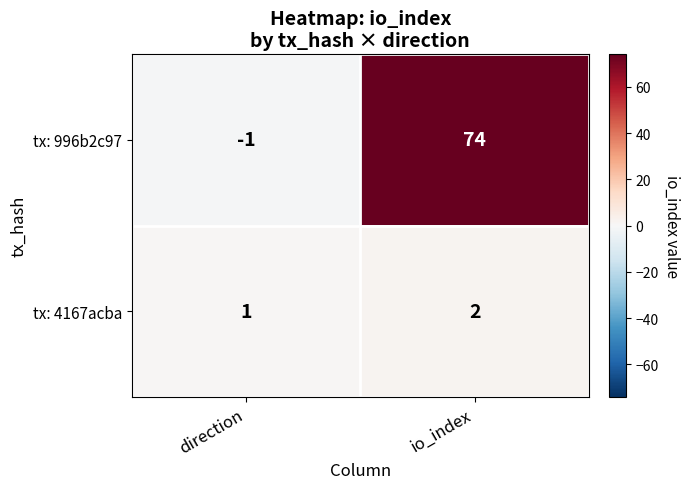

What is the sum of all tx: 996b2c97 values?

73